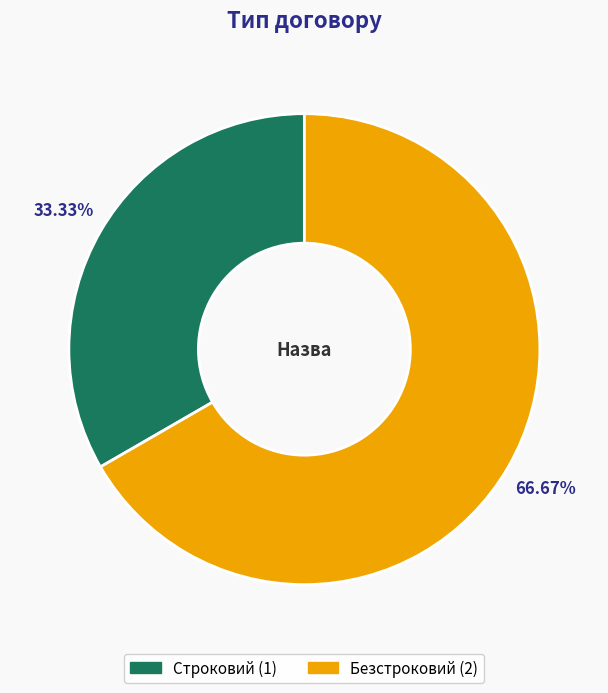

Is there a majority slice in this chart?

Yes